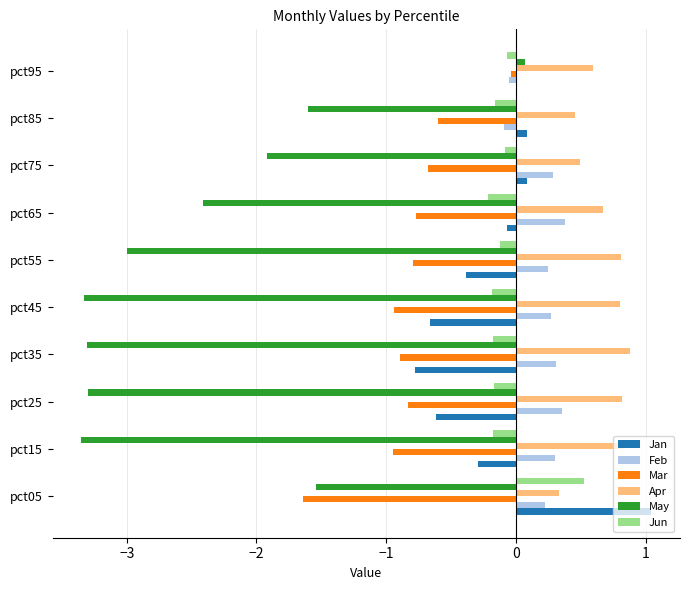

What is the highest value of the Feb series?

0.4